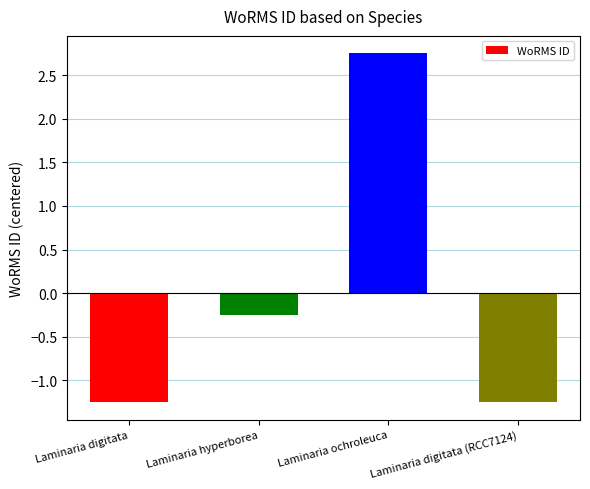

The chart shows a value of 1.3 at Laminaria ochroleuca. True or false?

False